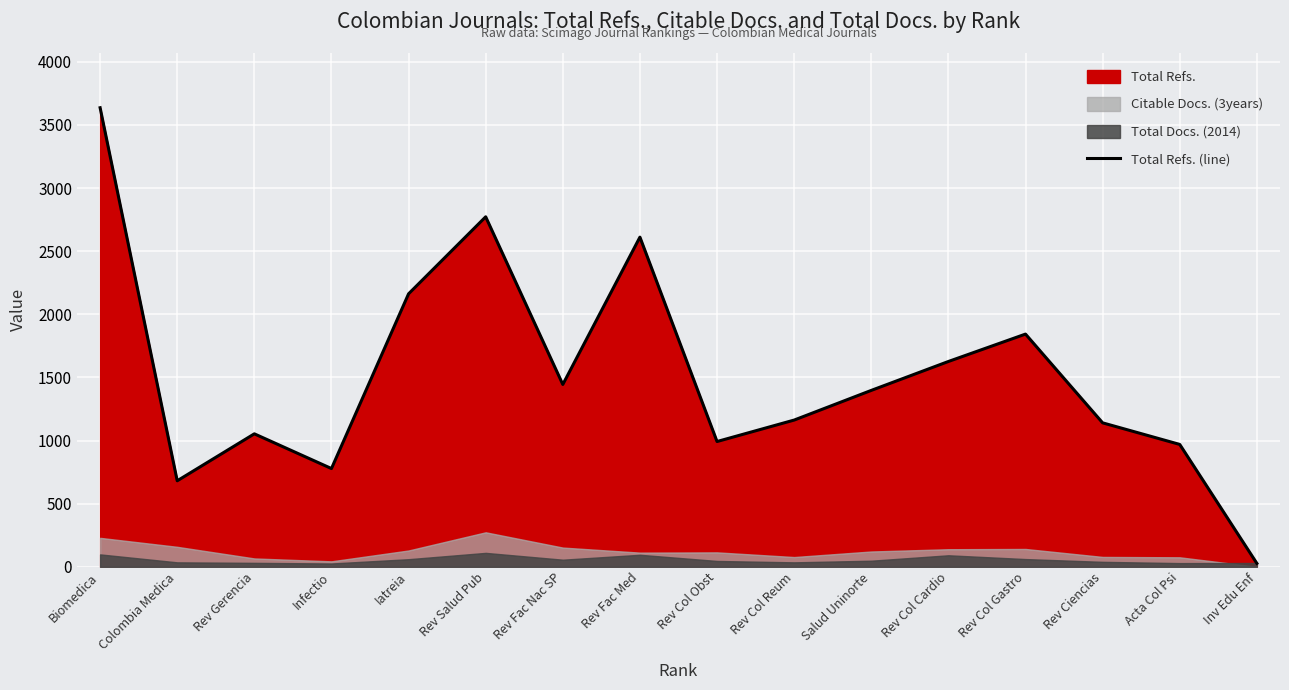

List the labels in order of value, smallest first.

Inv Edu Enf, Colombia Medica, Infectio, Acta Col Psi, Rev Col Obst, Rev Gerencia, Rev Ciencias, Rev Col Reum, Salud Uninorte, Rev Fac Nac SP, Rev Col Cardio, Rev Col Gastro, Iatreia, Rev Fac Med, Rev Salud Pub, Biomedica